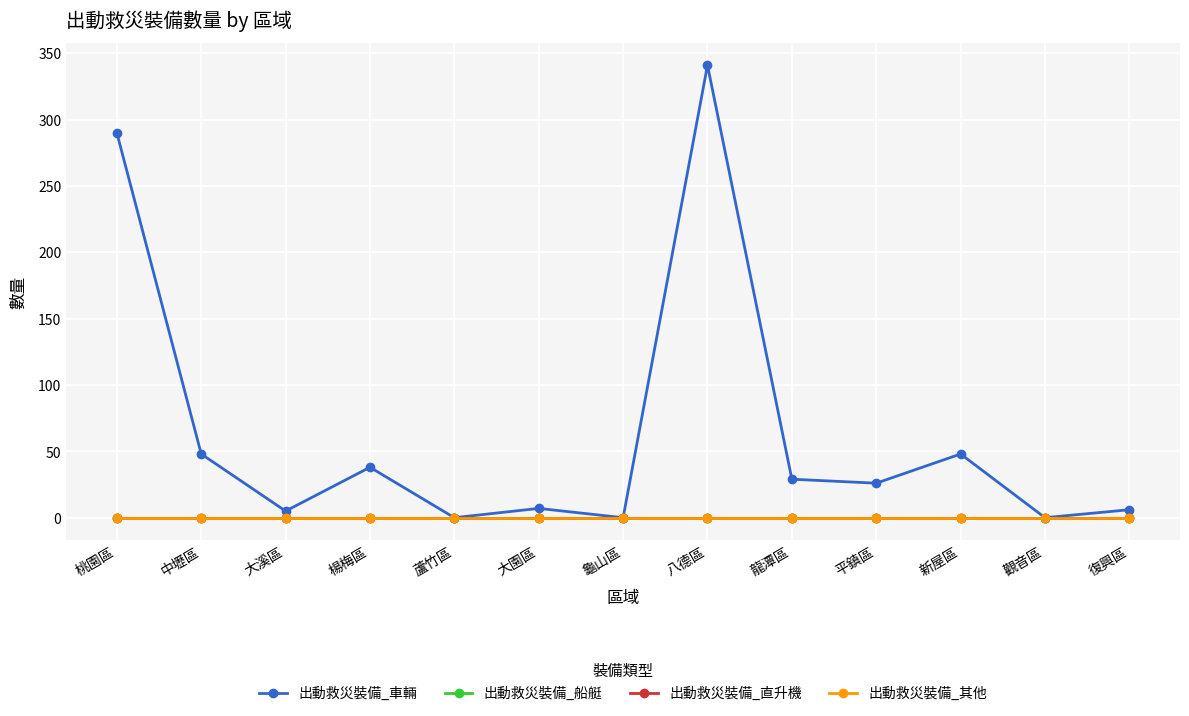

What is the label of the 13th point from the right?

桃園區